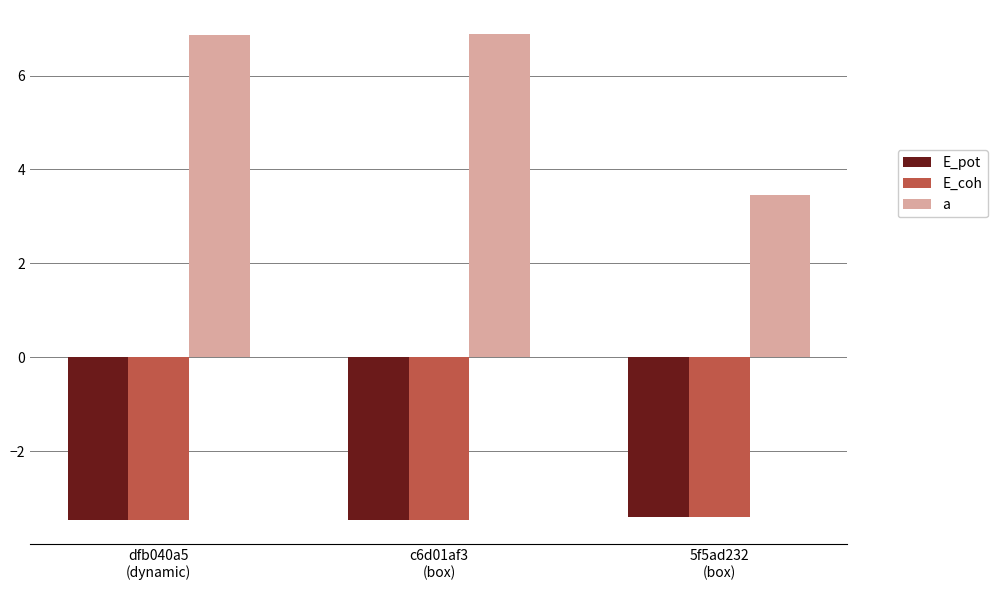

What is the average value of the E_pot series?

-3.4